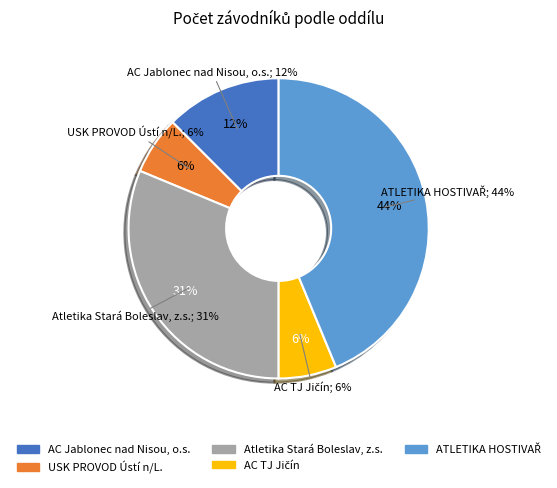

To the nearest percent, what is the difference between the largest and smallest slice percentages?

38%